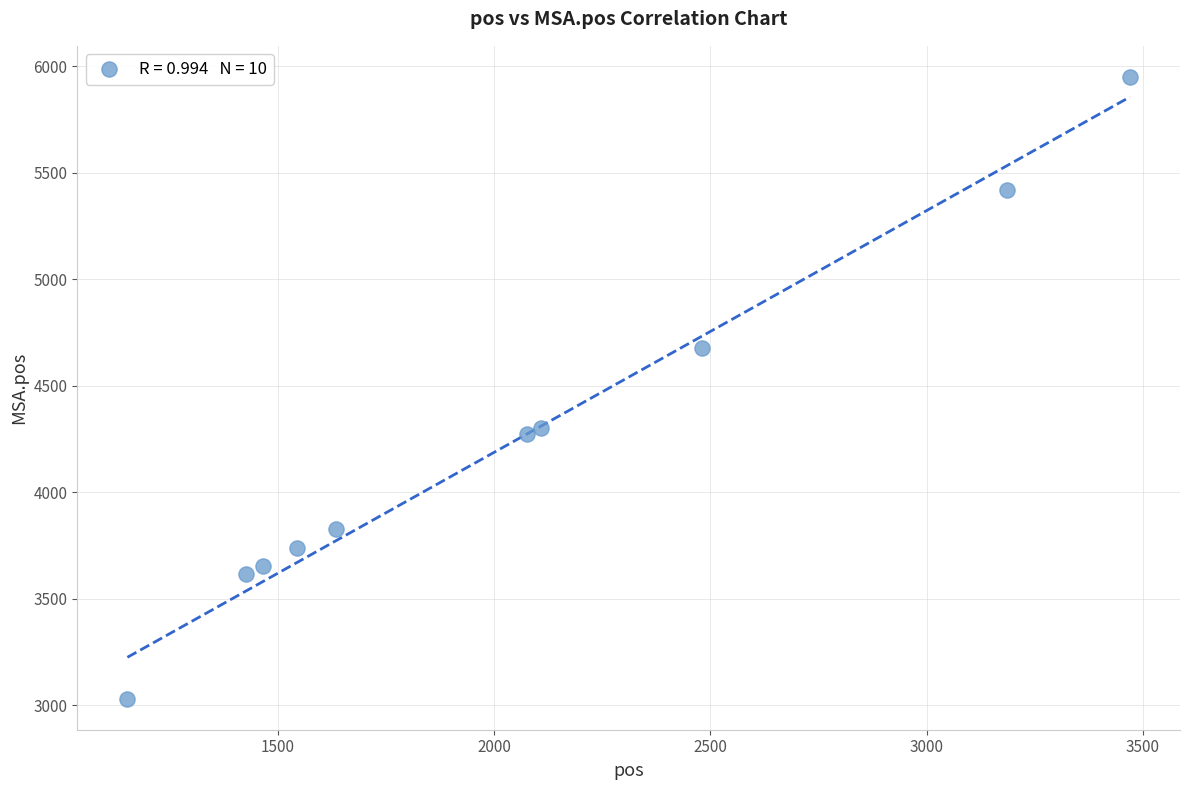

What is the range of Y values (max minus min)?

2917